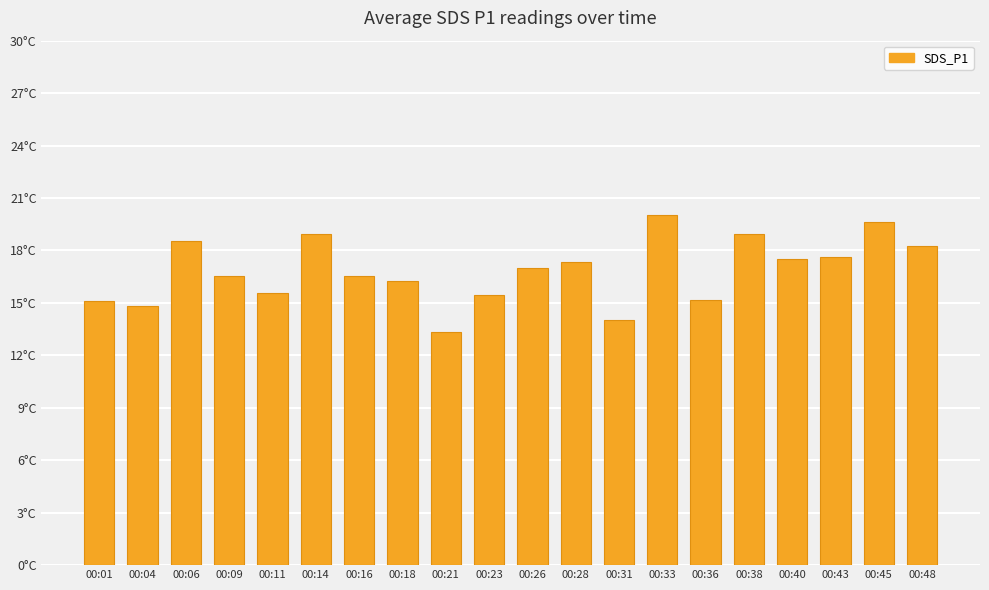

Does the chart contain any negative values?

No